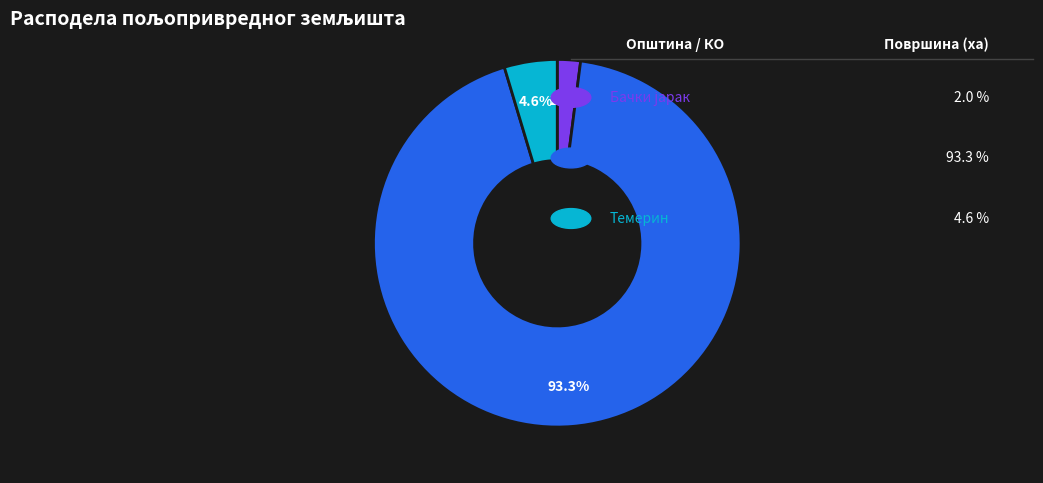

Is there any slice that represents more than half of the pie?

Yes